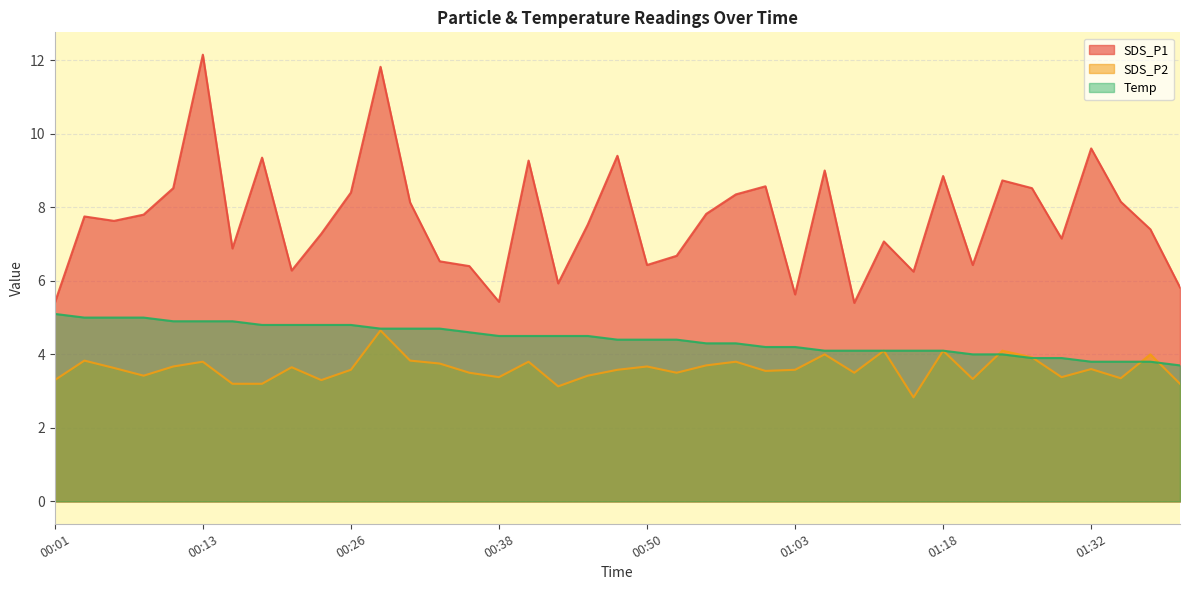

True or false: Temp has more than 0 points higher than both neighbors.

False